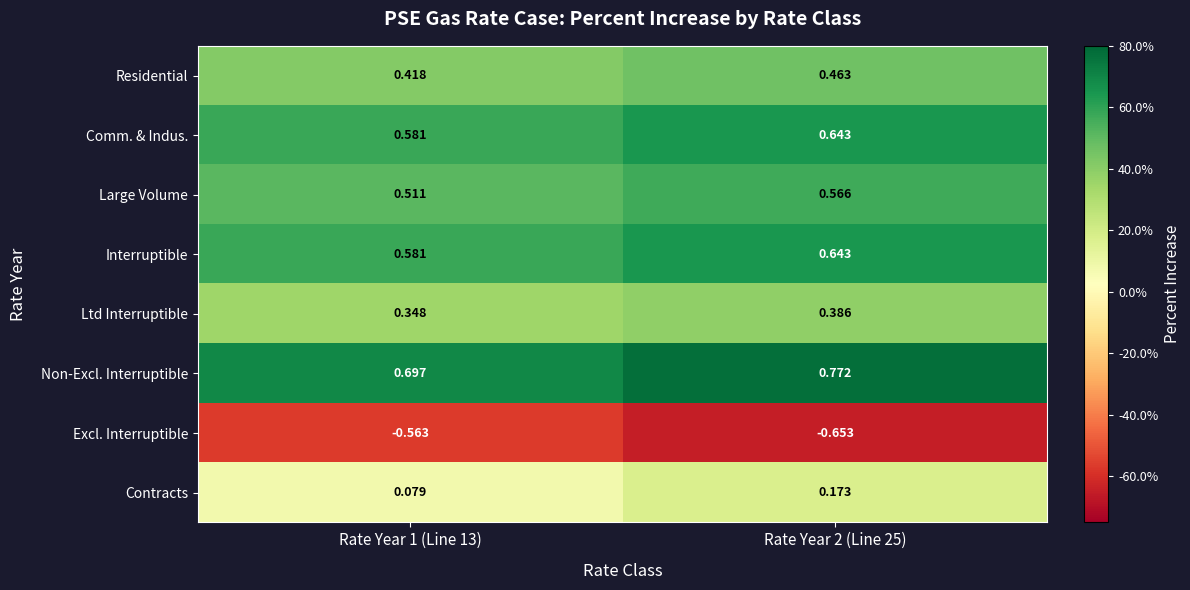

Is the value of Excl. Interruptible at Rate Year 2 (Line 25) greater than the value of Non-Excl. Interruptible at Rate Year 2 (Line 25)?

No